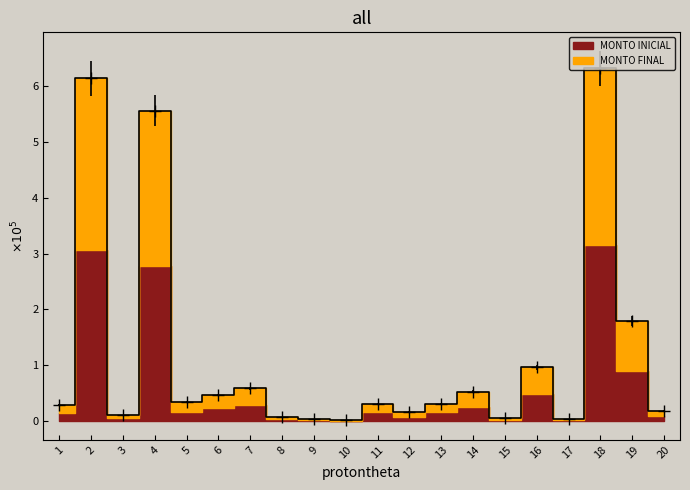

What is the maximum value shown in the chart?

6.3